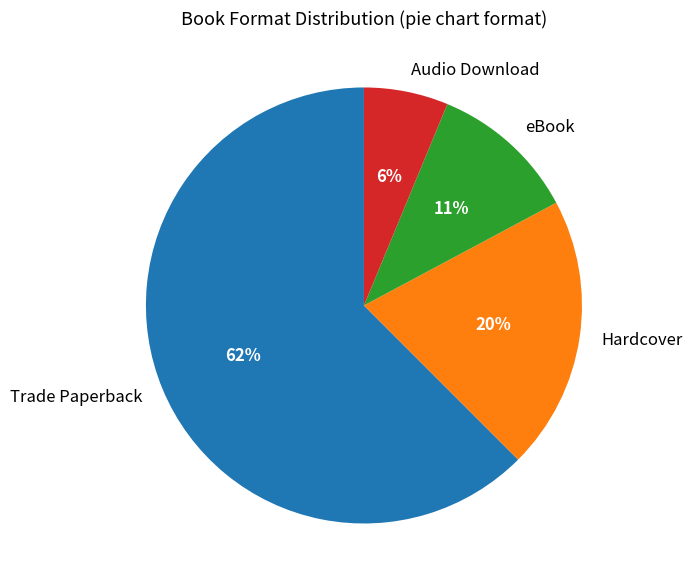

To the nearest percent, what percentage of the pie is Hardcover?

20%